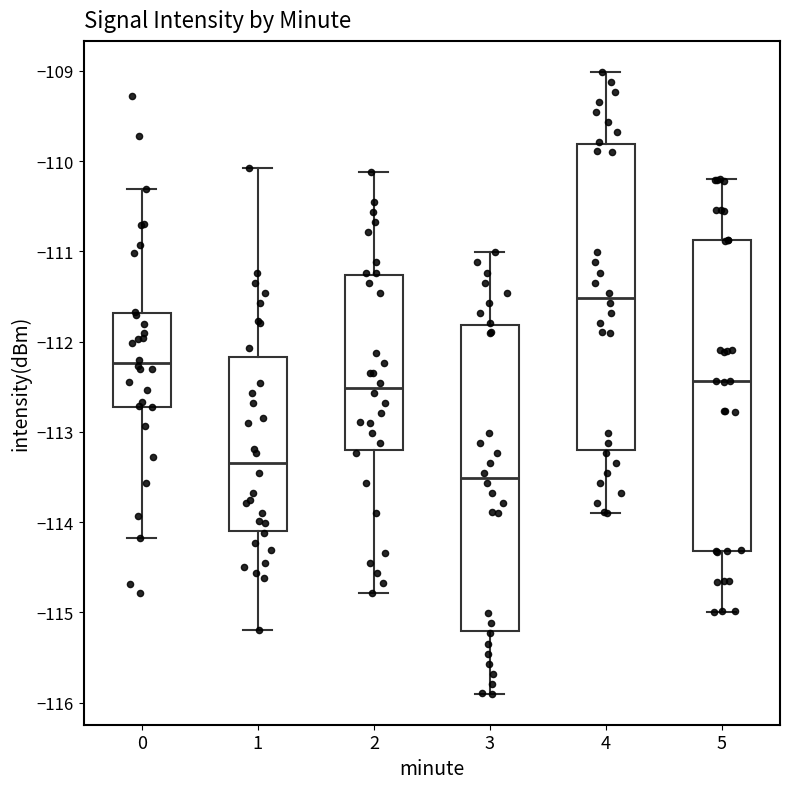

Reading left to right, transcribe this box plot: for each box, give where its median line is, the range the box spans, and where its two whiskers end, as read against the y-axis. The values are not printed on the chart, so give them approximately, as read against the axis.

0: median -112.2, box -112.7 to -111.7, whiskers -114.2 to -110.3
1: median -113.3, box -114.1 to -112.2, whiskers -115.2 to -110.1
2: median -112.5, box -113.2 to -111.3, whiskers -114.8 to -110.1
3: median -113.5, box -115.2 to -111.8, whiskers -115.9 to -111.0
4: median -111.5, box -113.2 to -109.8, whiskers -113.9 to -109.0
5: median -112.4, box -114.3 to -110.9, whiskers -115.0 to -110.2